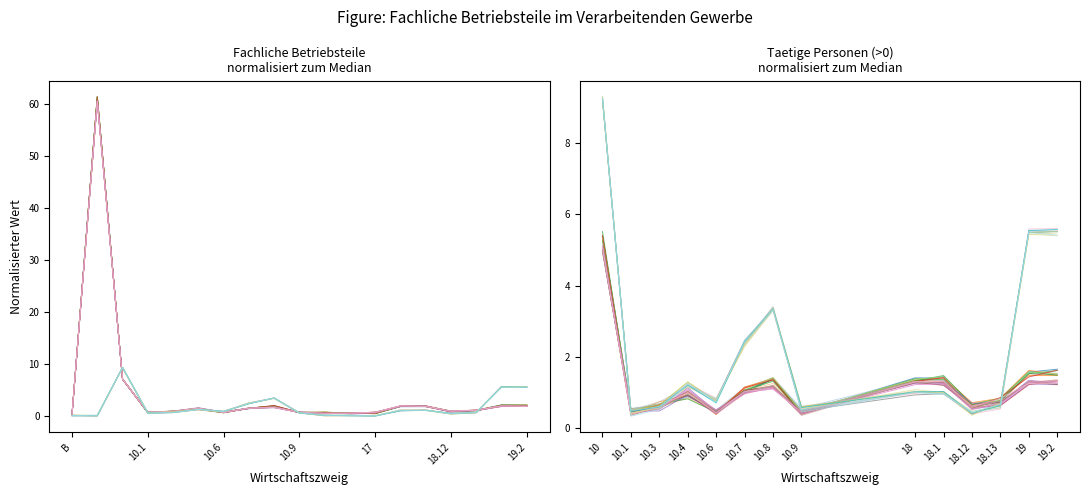

Where is the first local minimum for Fachliche Betriebsteile 2019?

10.1